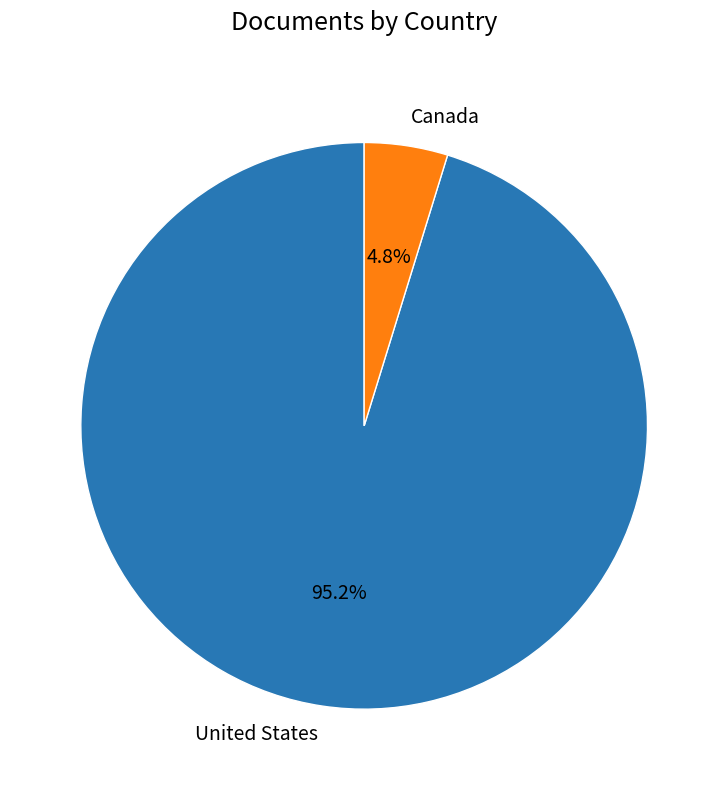

The United States slice represents 85% of the pie. True or false?

False